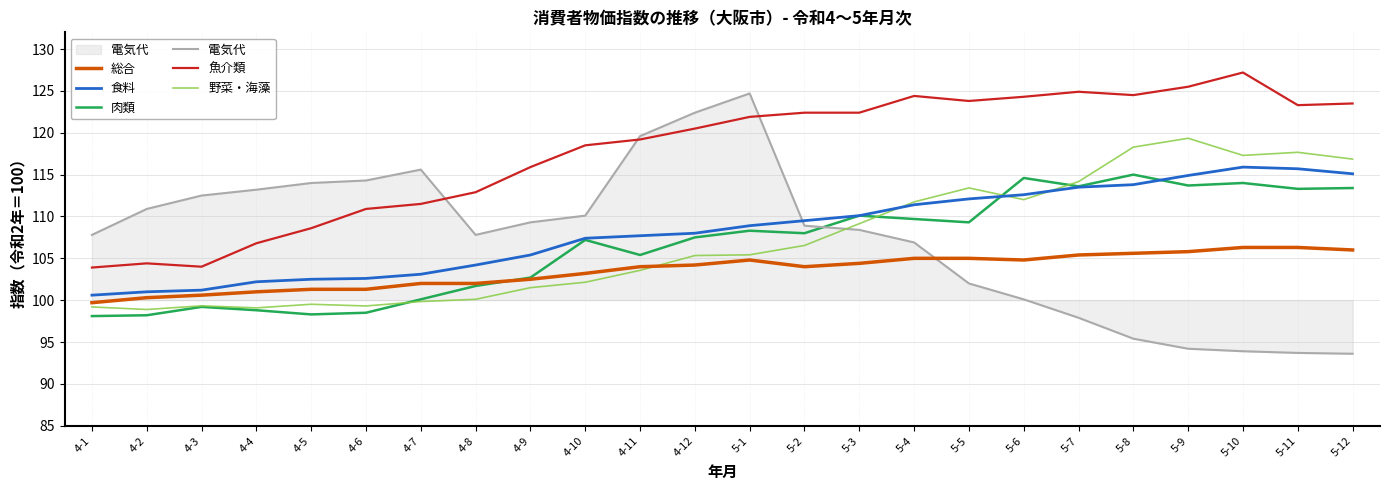

What is the average value of the 野菜・海藻 series?

107.1